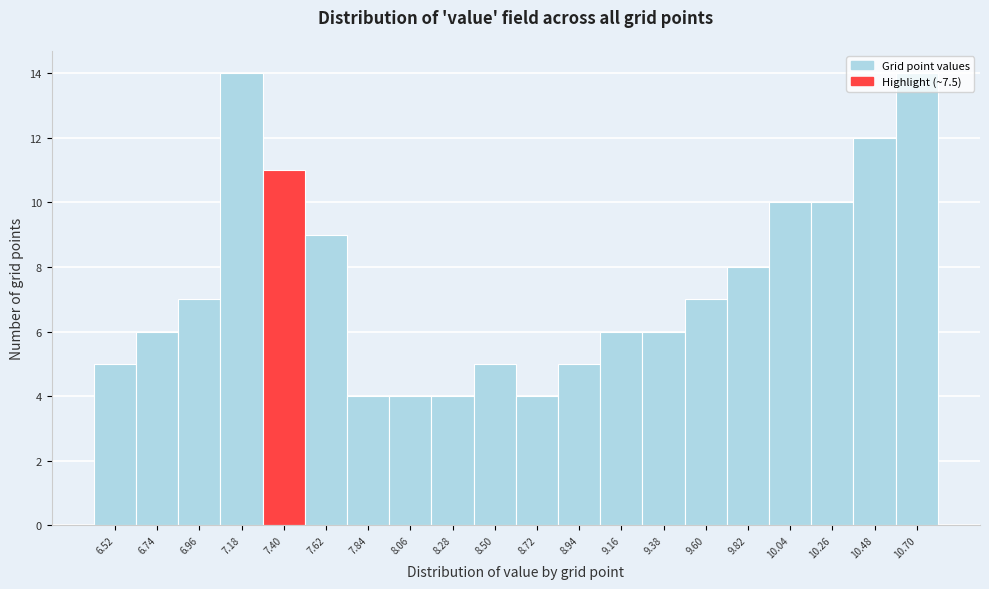

What is the maximum value shown in the chart?

14